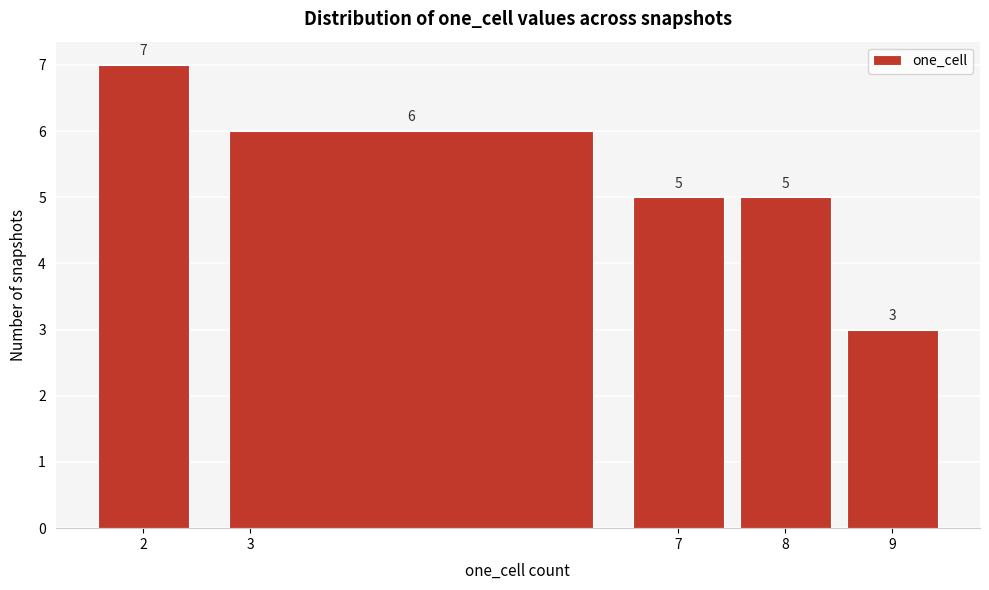

Reading left to right, transcribe this chart: for each bar, give the range it covers on the x-axis and its height.

1.5 to 2.5: 7
2.5 to 6.5: 6
6.5 to 7.5: 5
7.5 to 8.5: 5
8.5 to 9.5: 3